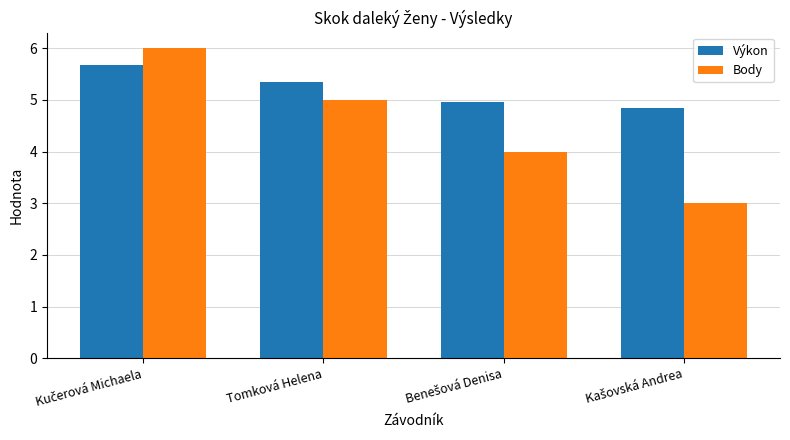

True or false: Body has a value of 3.1 at Tomková Helena.

False